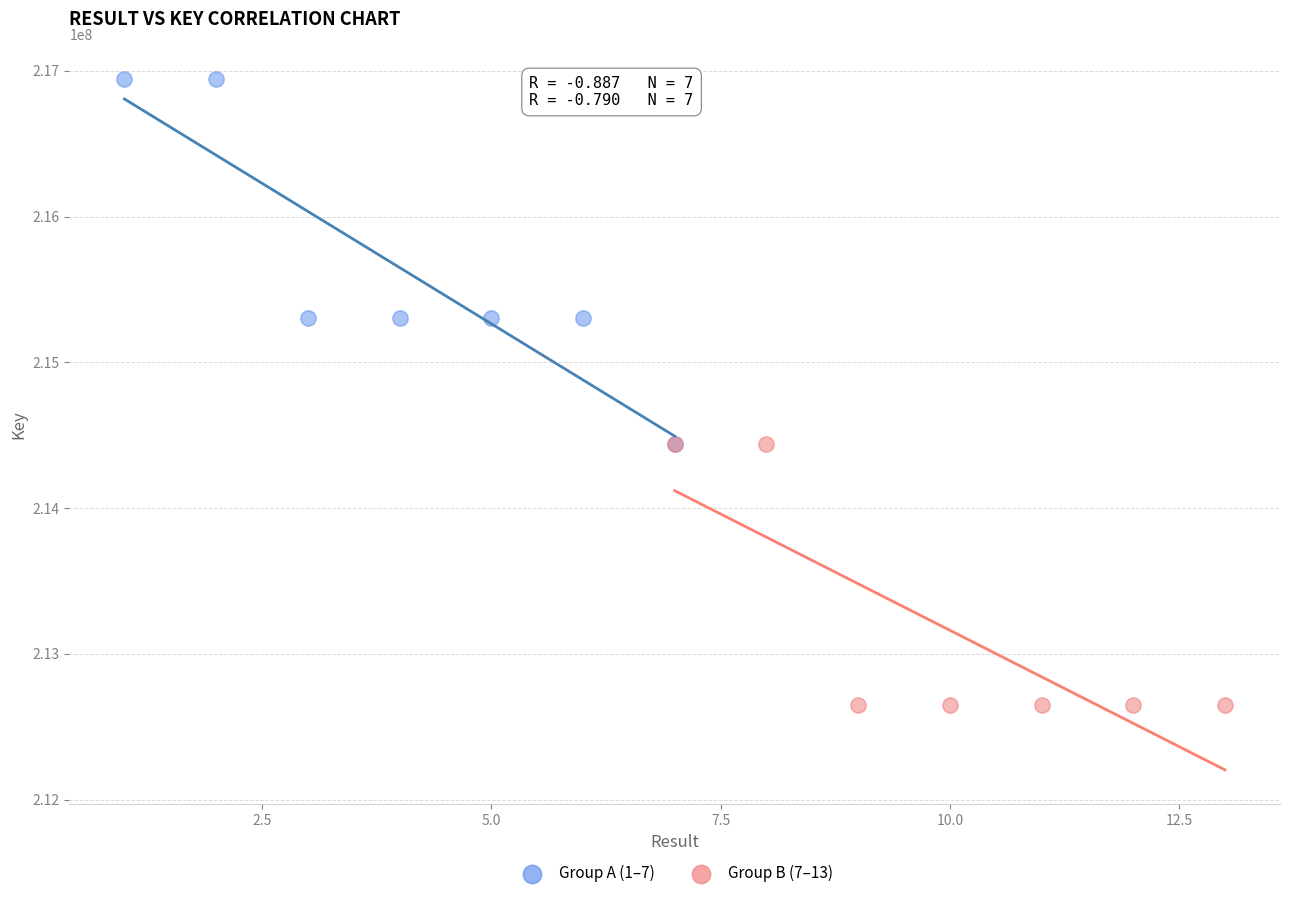

Which series contains the highest Y value?

Group A (1–7)